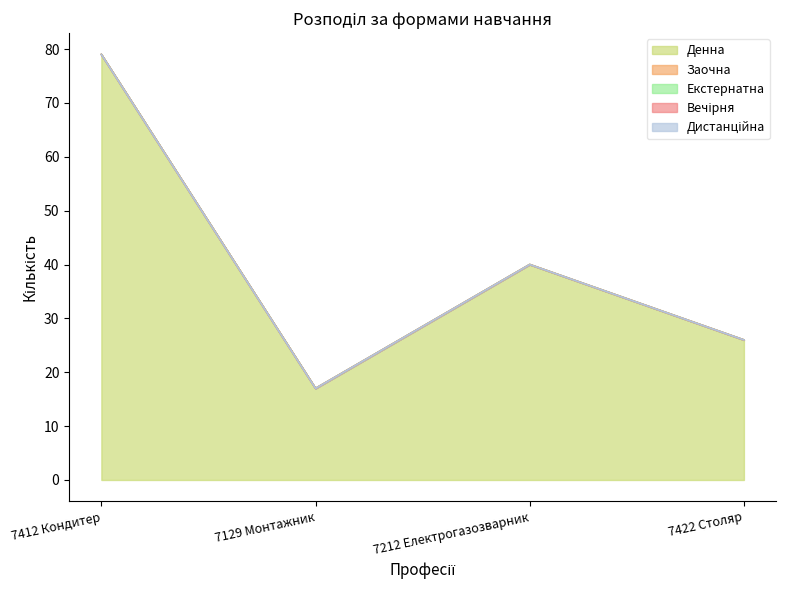

What is the value of the Денна point at the 3rd from the left?

40